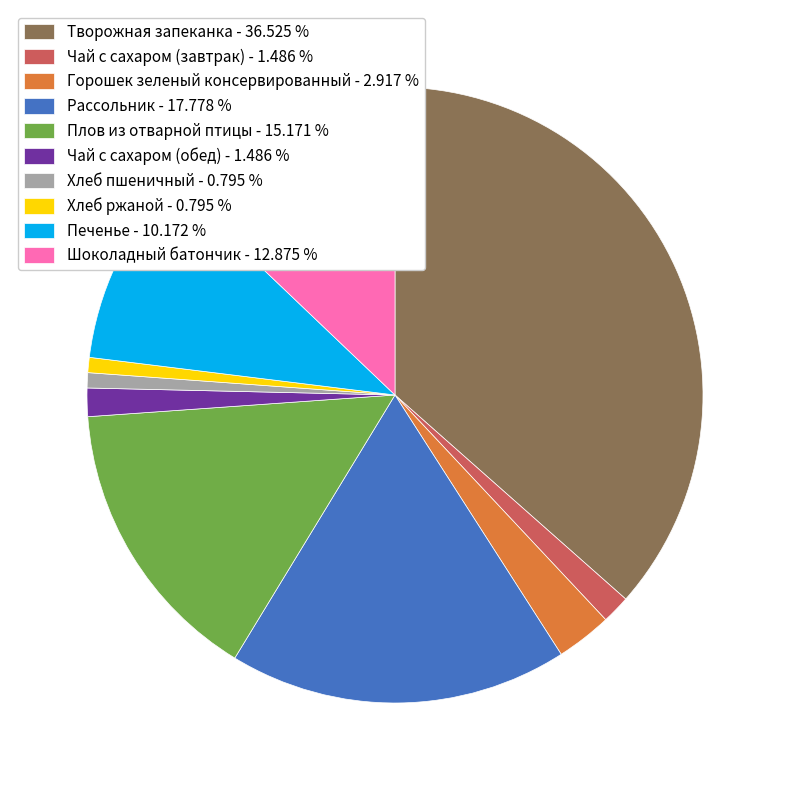

Combined, do Горошек зеленый консервированный - 2.917 % and Плов из отварной птицы - 15.171 % account for over 50%?

No